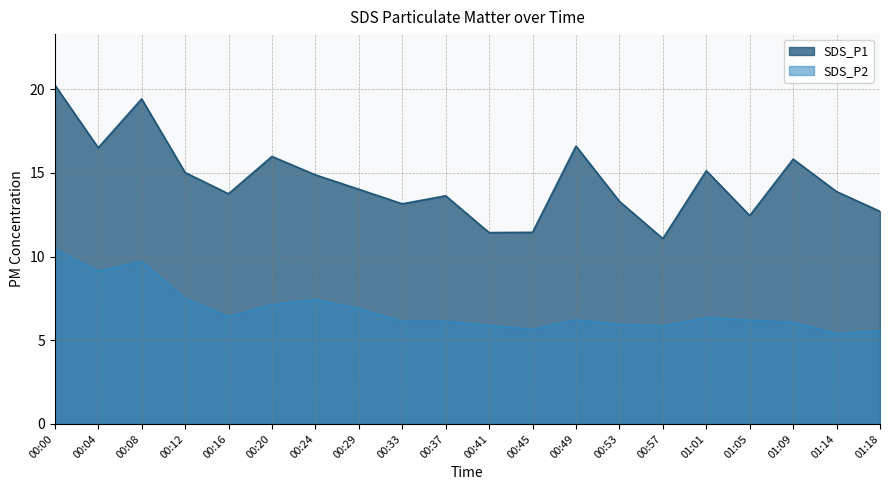

Where does the SDS_P1 series first go above 14?

00:00